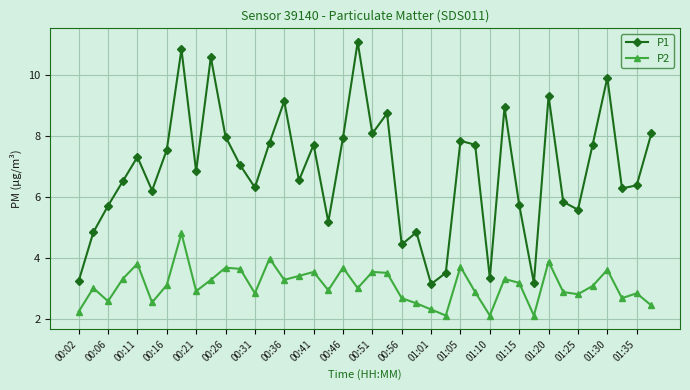

How many interior local valleys does the P1 series have?

12